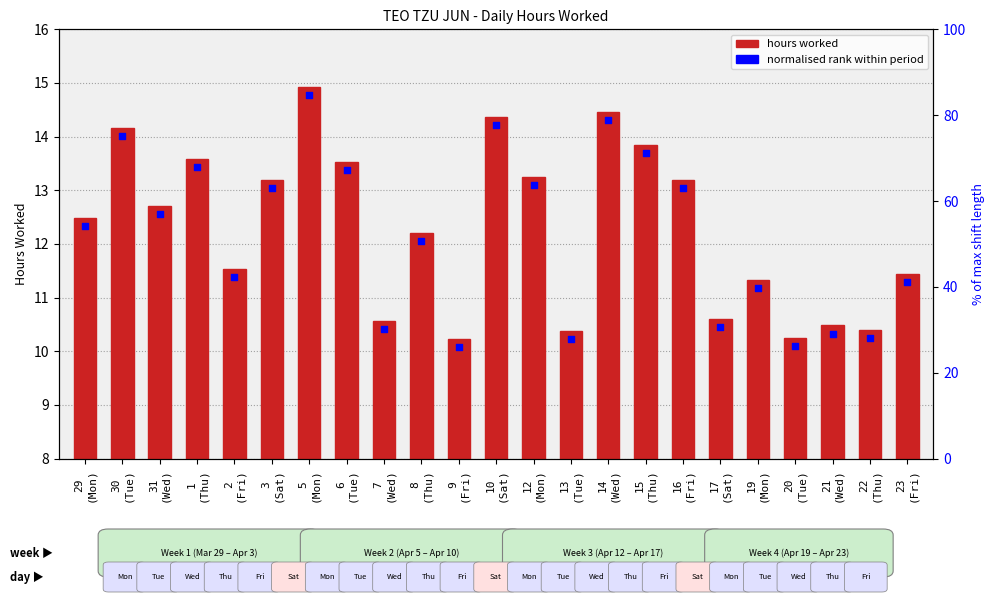

Which series reaches the maximum Y coordinate?

normalised rank within period